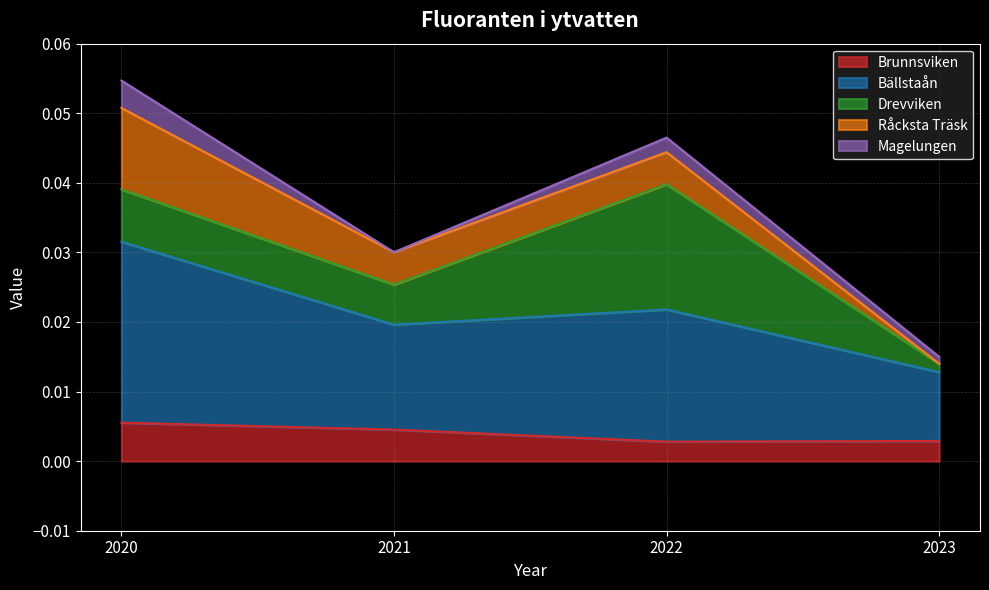

How many lines are shown in the chart?

5